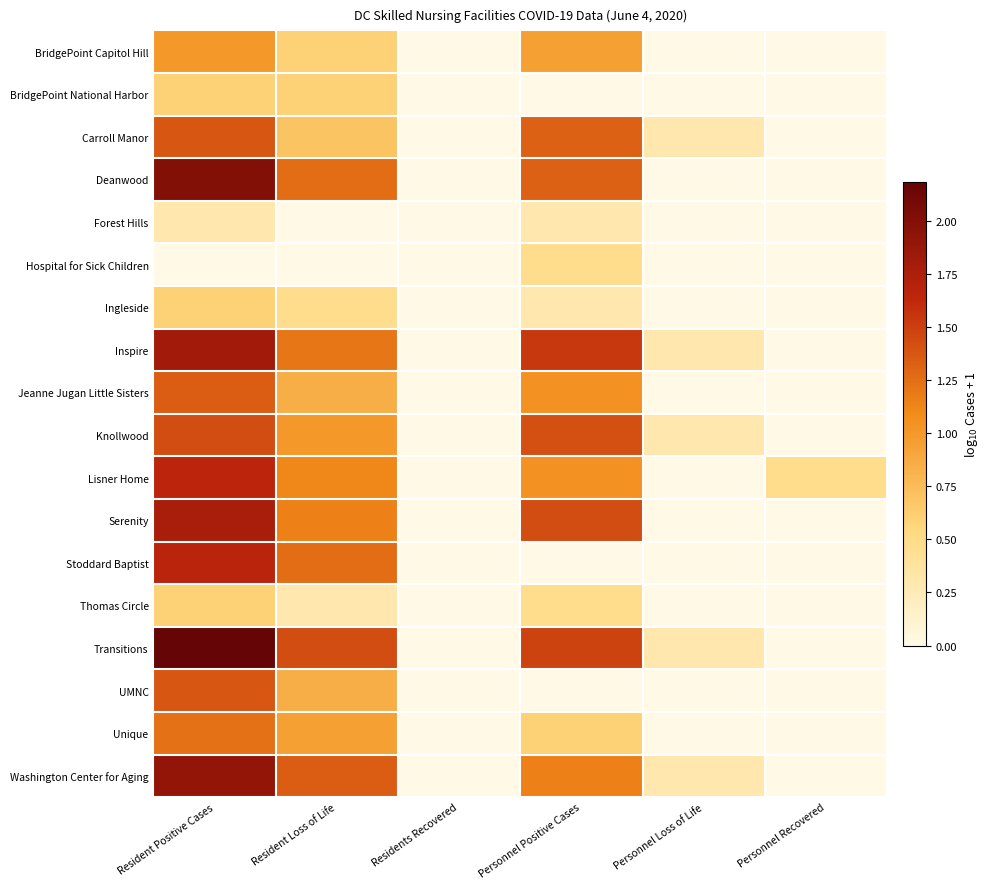

Count the number of data series in this chart.

18